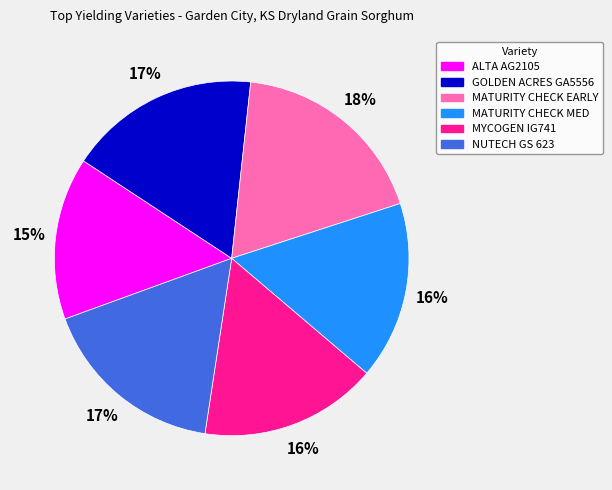

Between MATURITY CHECK EARLY and MATURITY CHECK MED, which is larger?

MATURITY CHECK EARLY